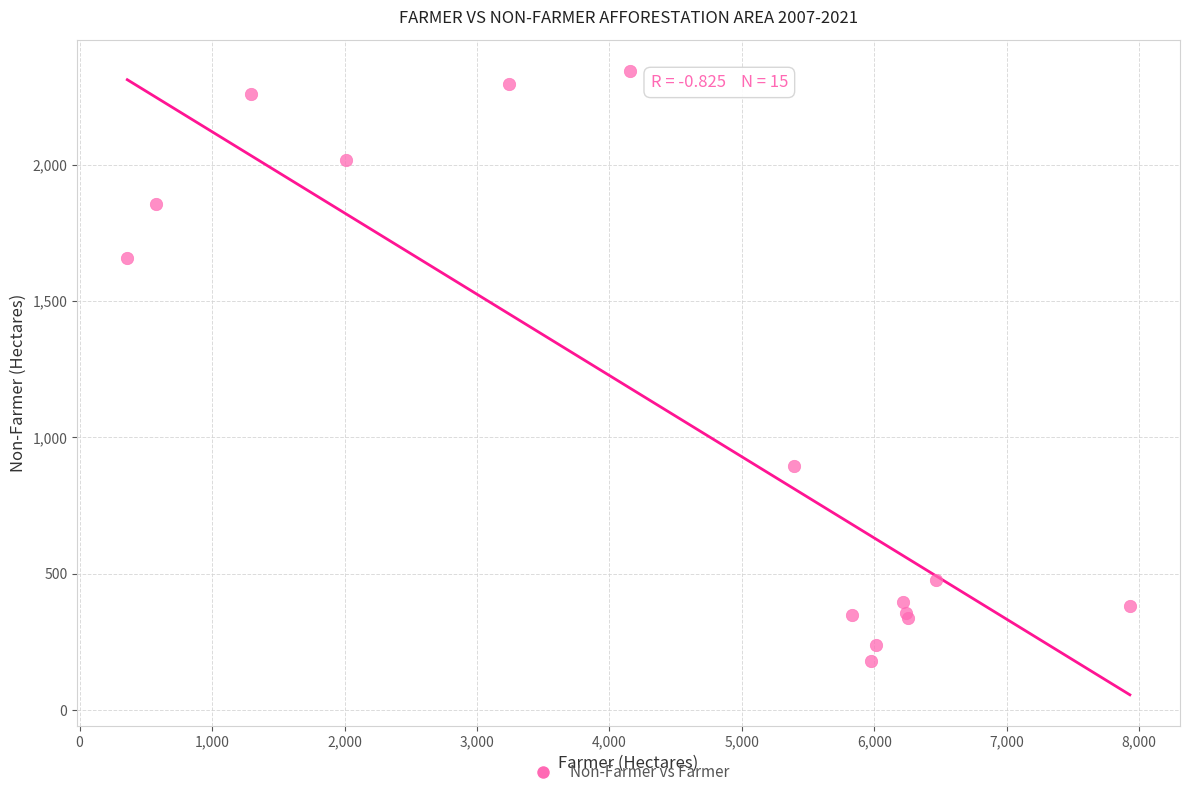

What Y value in the scatter plot is closest to 1261?

894